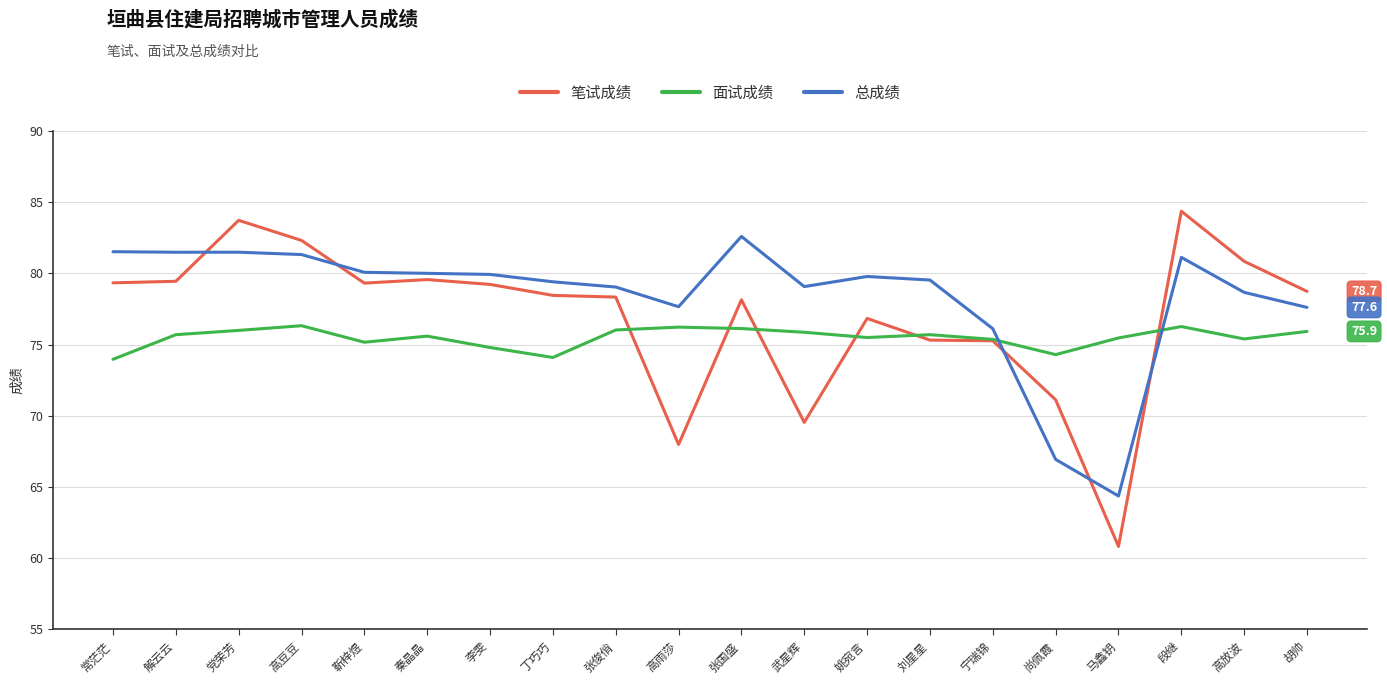

What is the difference between the second highest and minimum values in the 面试成绩 series?

2.3